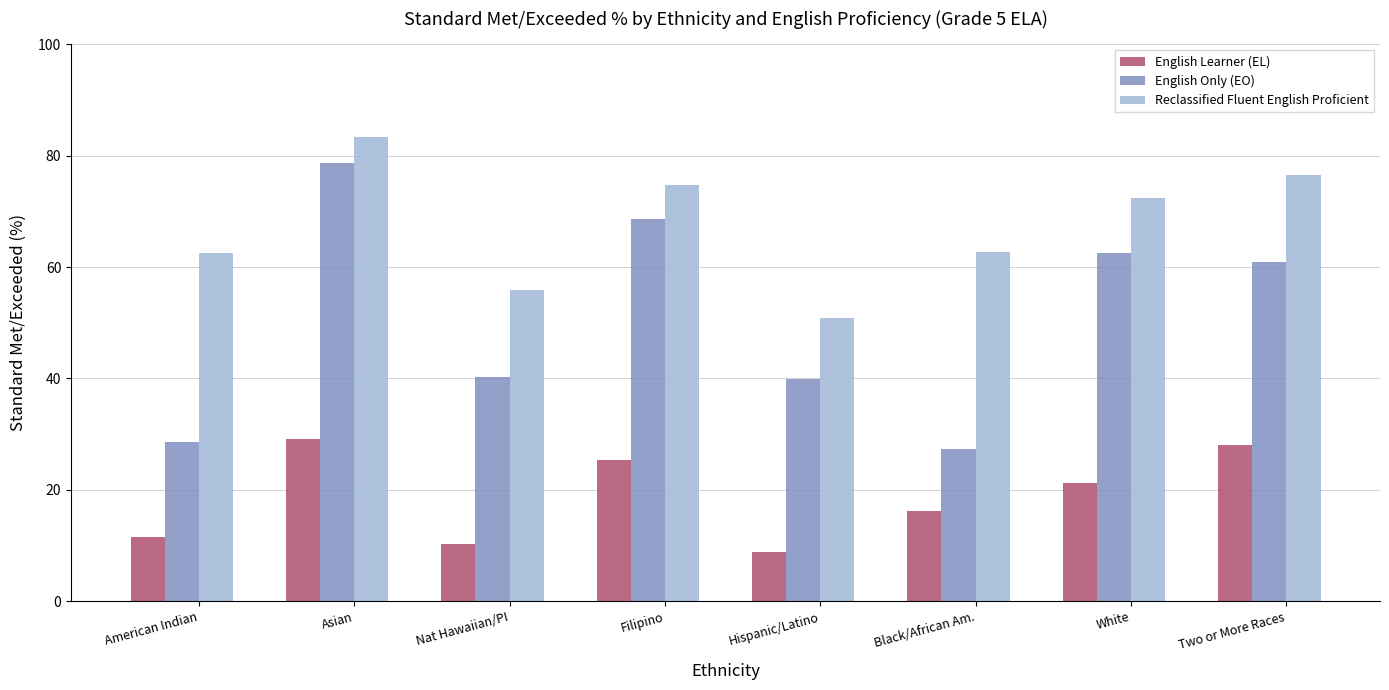

True or false: English Learner (EL) has a value of 8.8 at Hispanic/Latino.

True